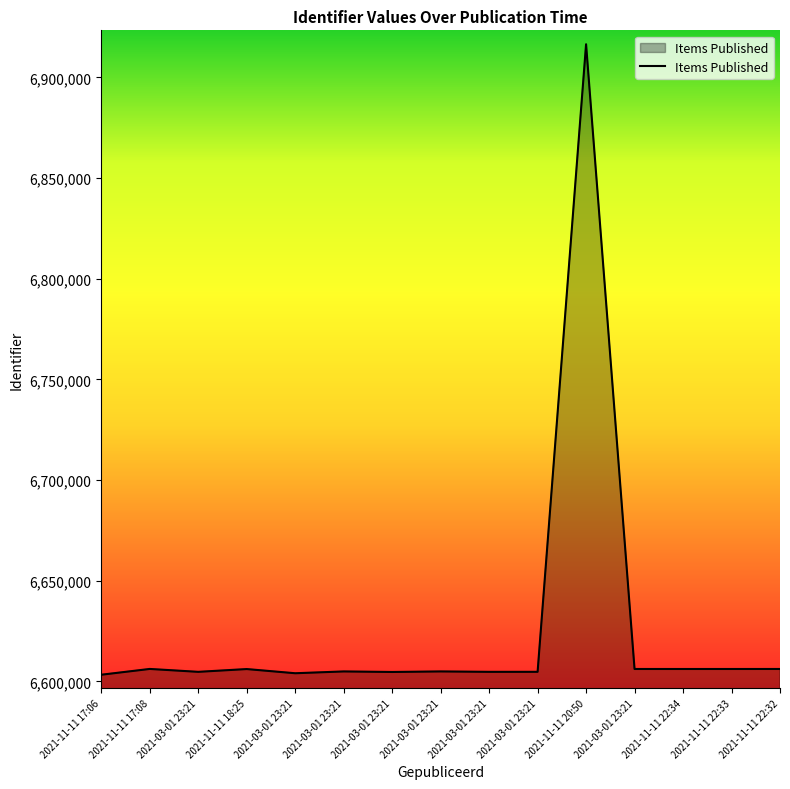

How many lines are shown in the chart?

1